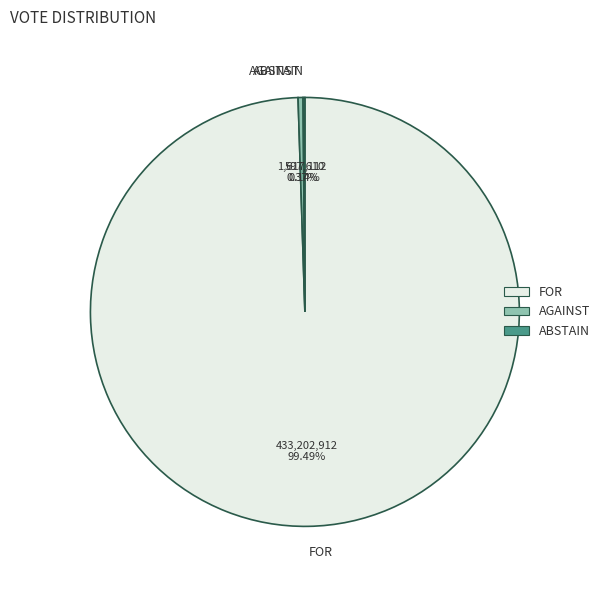

Is there any slice that represents more than half of the pie?

Yes